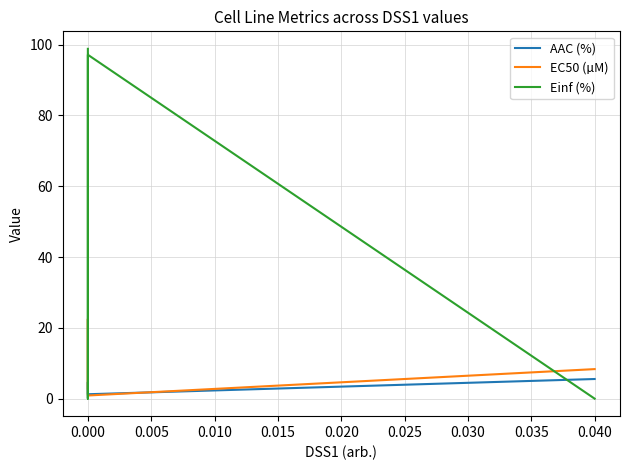

True or false: EC50 (µM) and AAC (%) intersect in this chart.

True